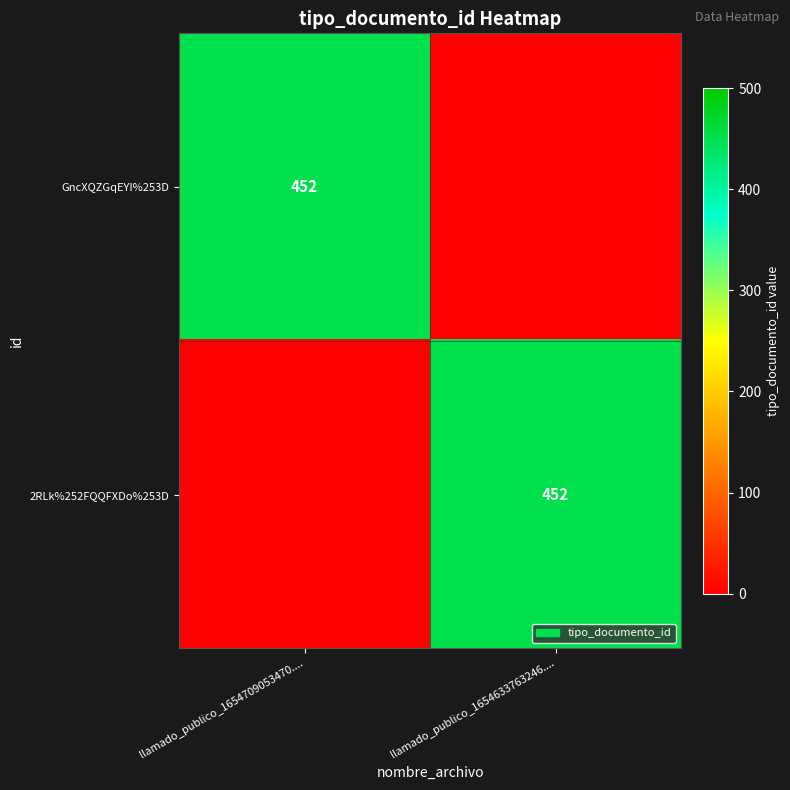

Between llamado_publico_1654633763246.... and llamado_publico_1654709053470...., which is larger?

llamado_publico_1654709053470....